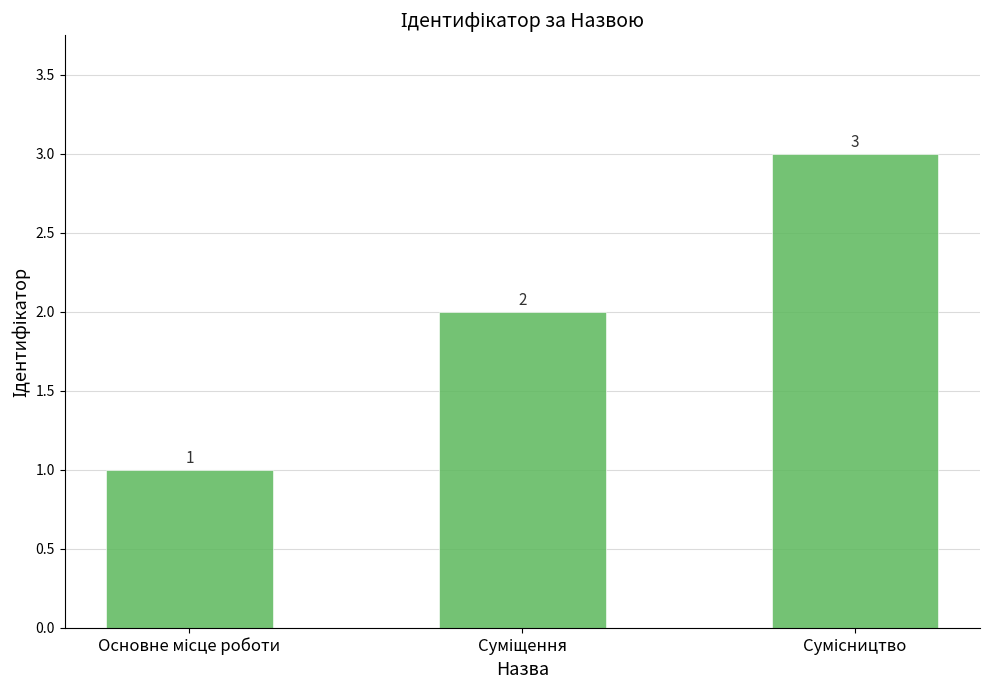

How many values are between 1 and 3?

3